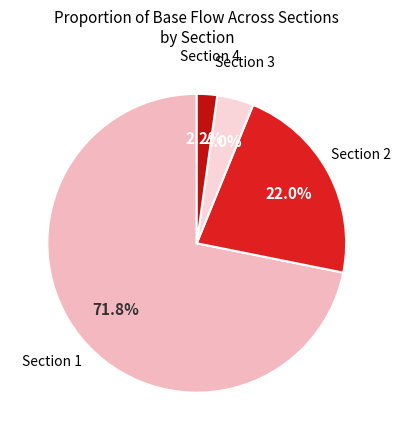

Combined, do Section 1 and Section 2 account for over 50%?

Yes